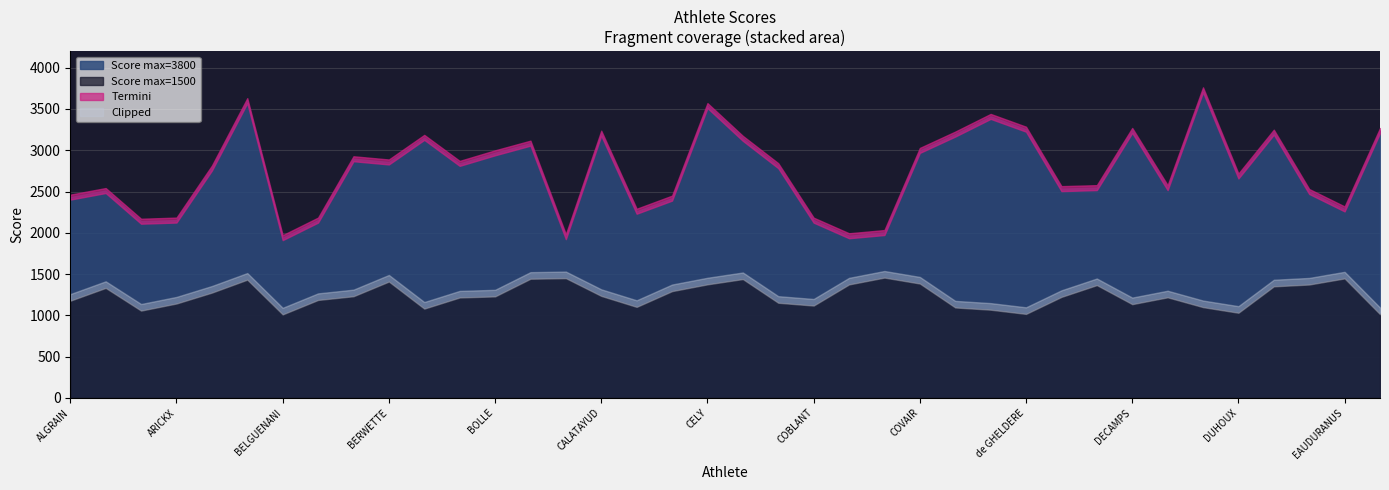

Is it true that Score max=3800 equals 800 at DE LEEUW?

False